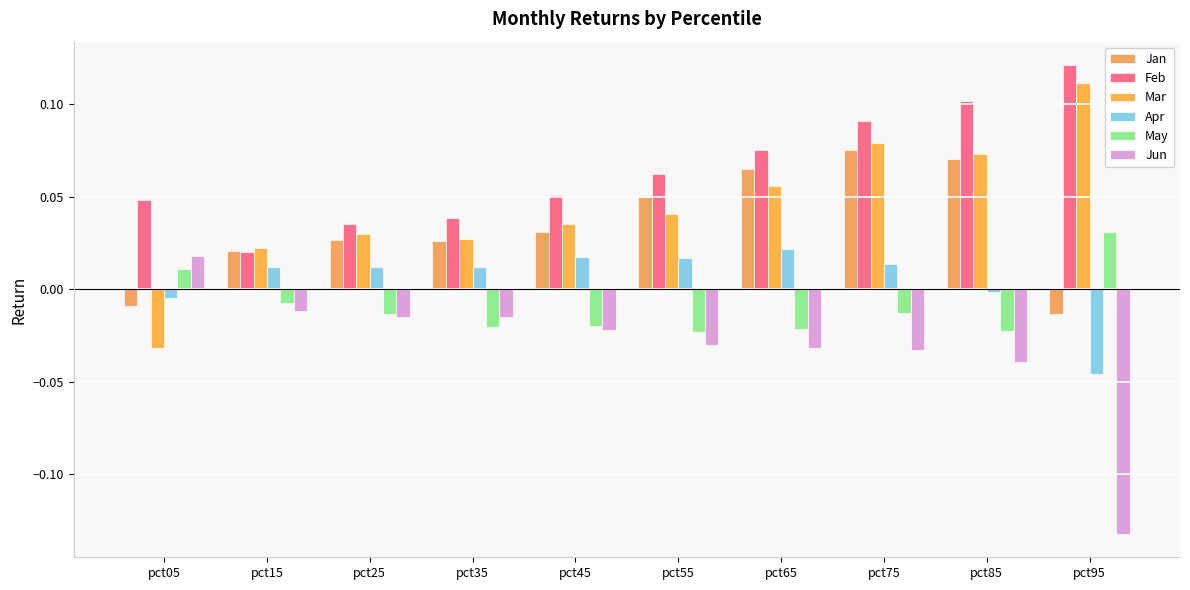

What value does the Feb series have at pct65?

0.1